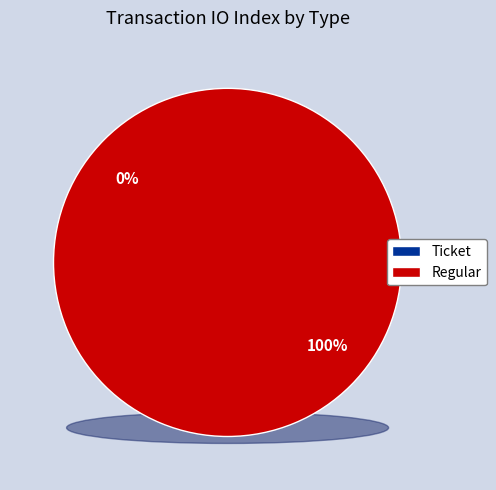

To the nearest percent, what percentage of the pie is Regular?

100%